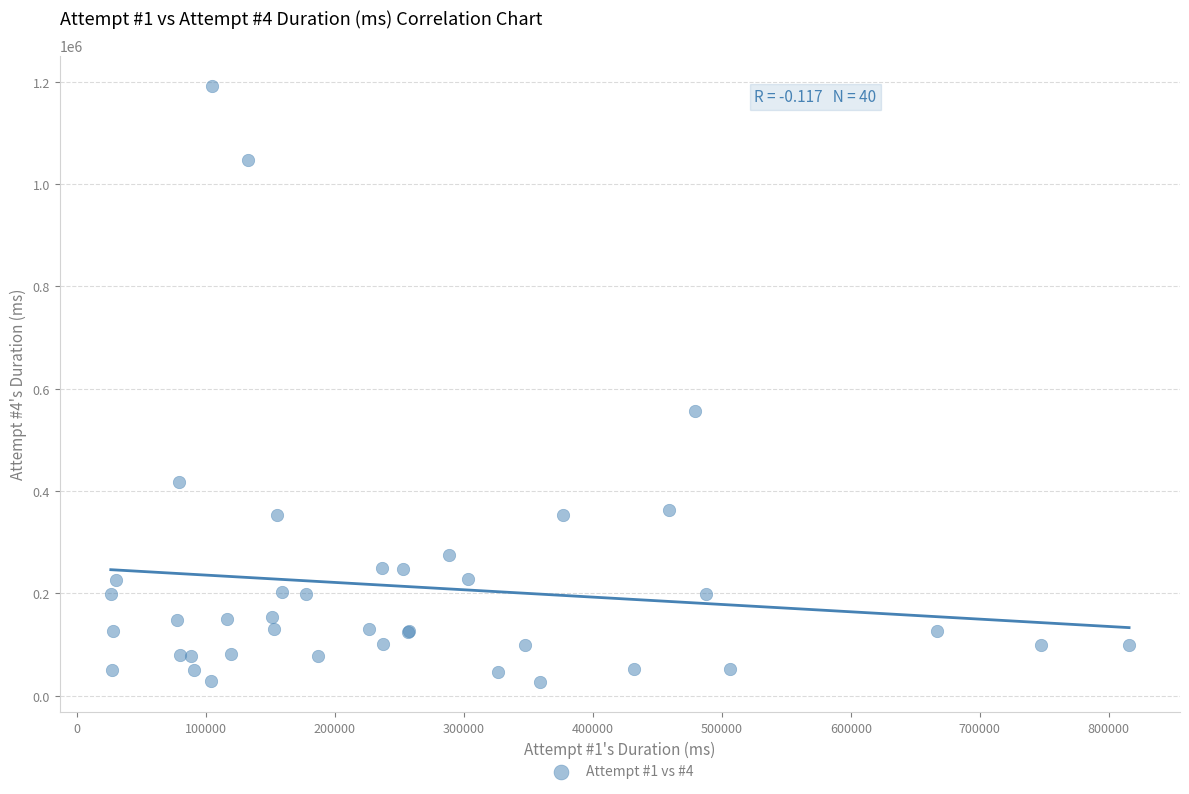

What Y value in the scatter plot is closest to 609532?

555680